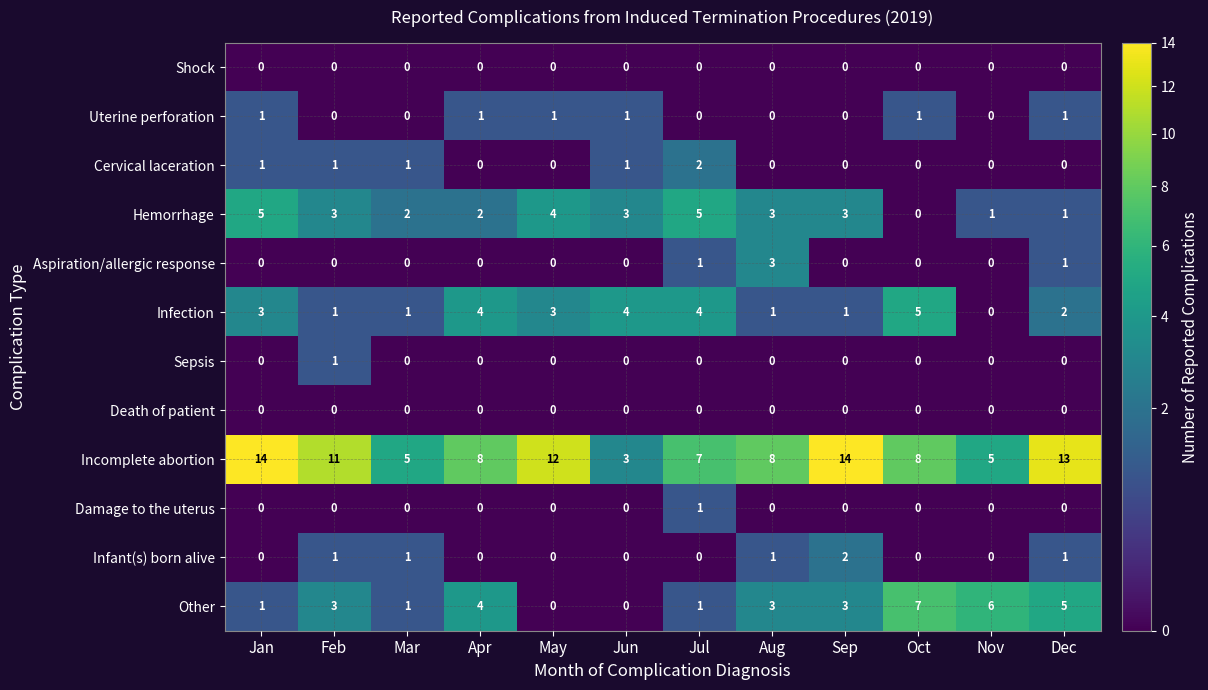

The Other series shows 0 at May. True or false?

True